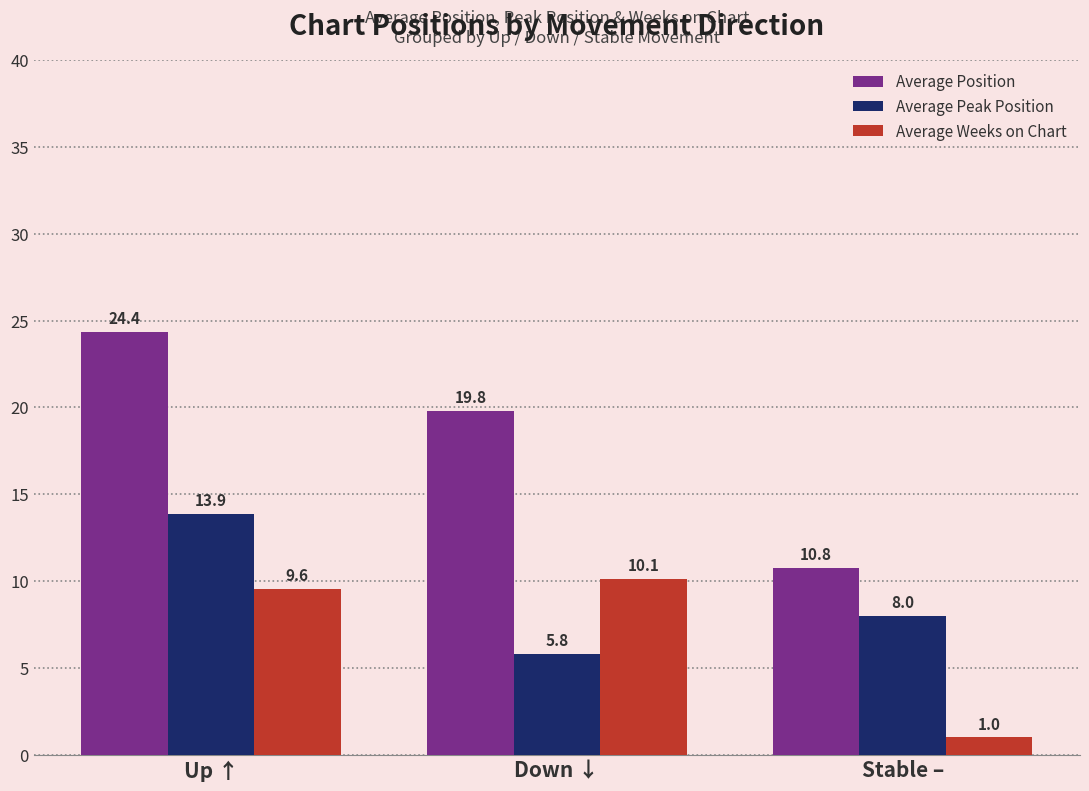

What is the average value of the Average Peak Position series?

9.2